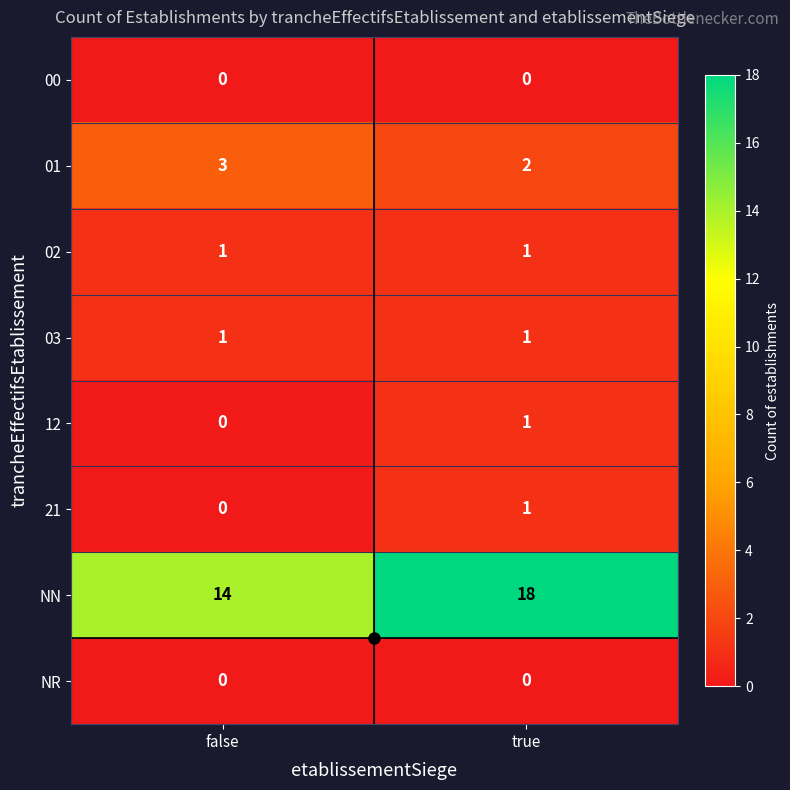

True or false: 02 has a value of 0 at true.

False